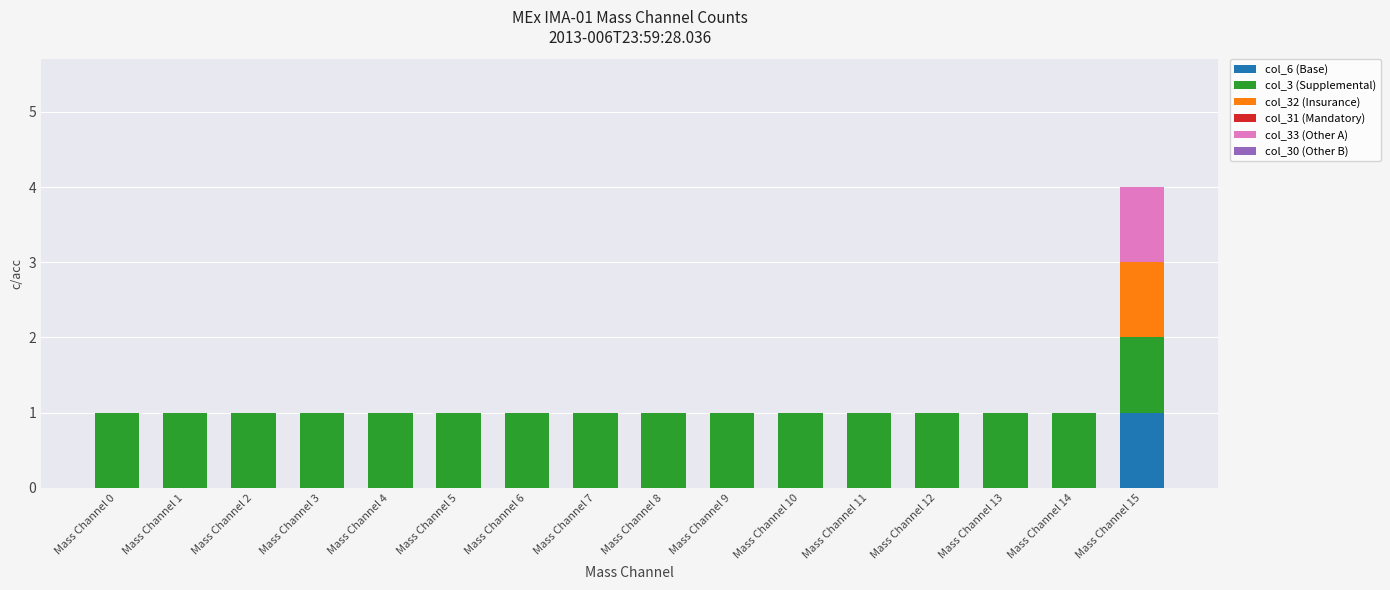

At which category is the sum across all series the highest?

Mass Channel 15